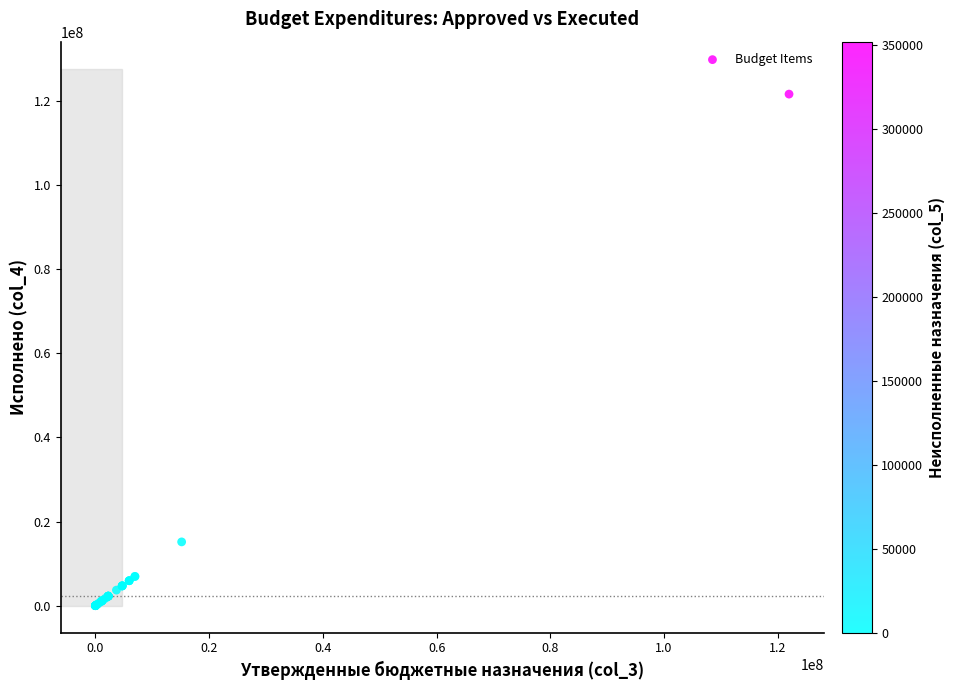

What Y value in the scatter plot is closest to 60809193?

15172342.6